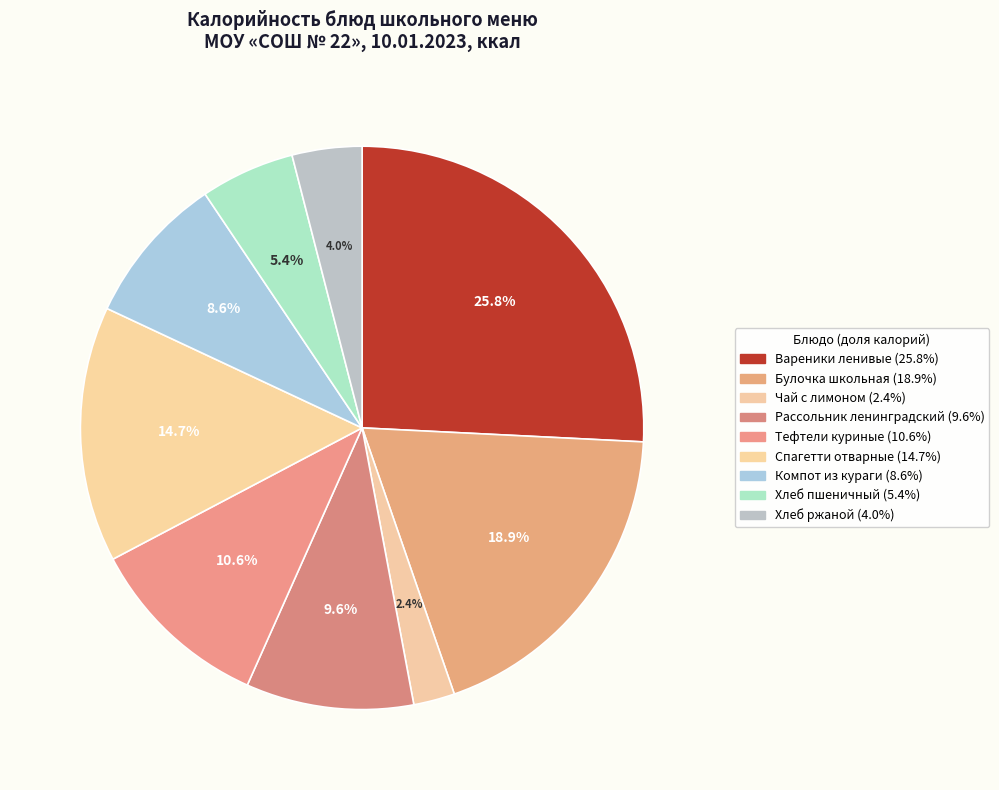

Does Тефтели куриные represent more than half of the total?

No